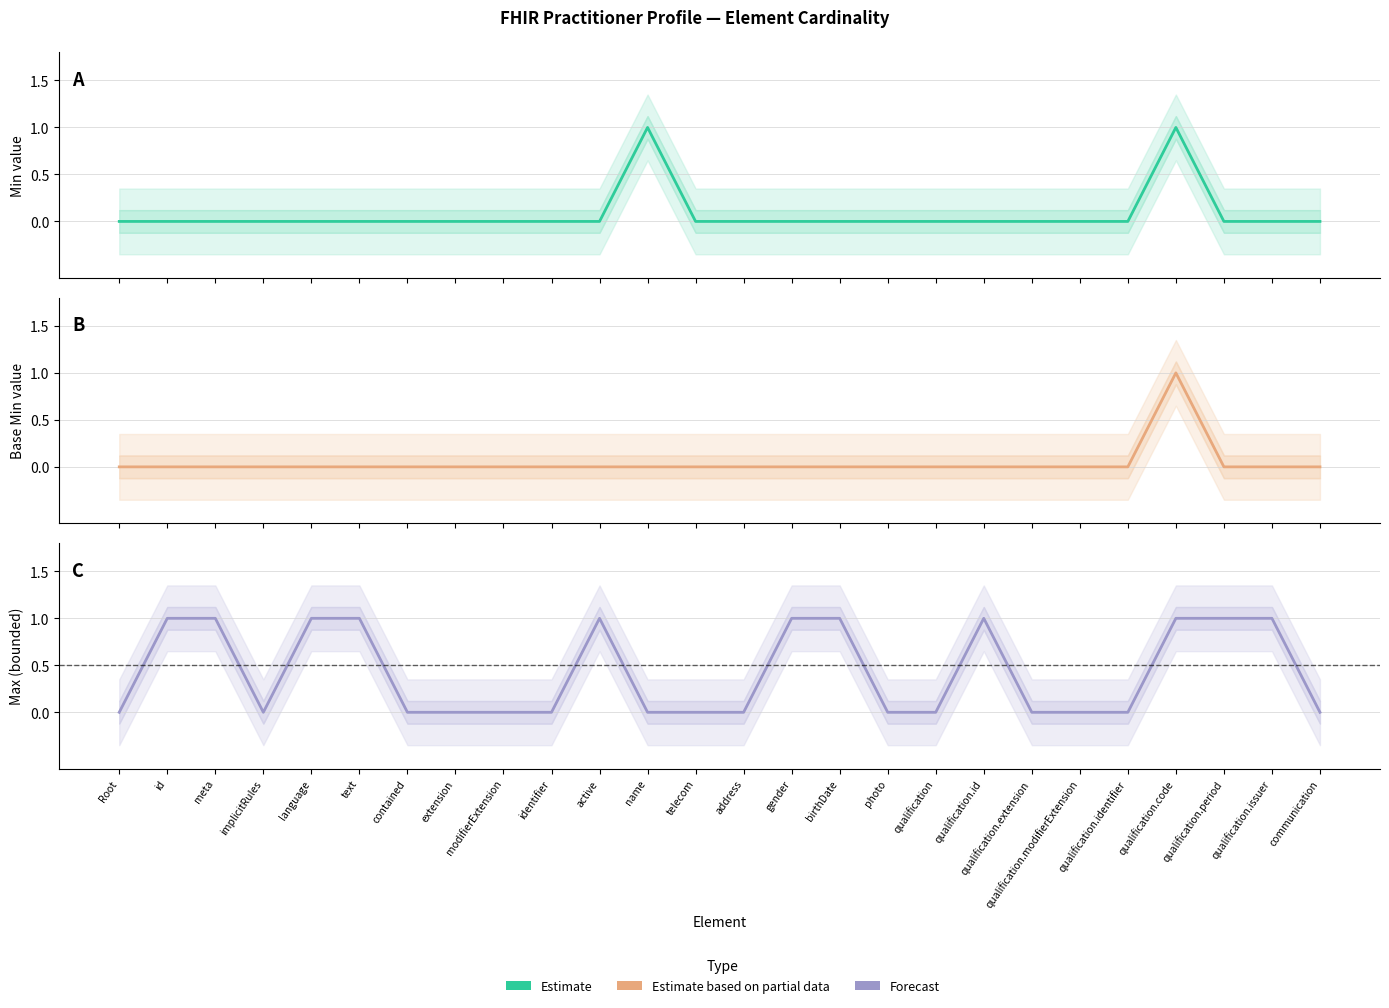

At which label is Forecast closest to 0?

Root